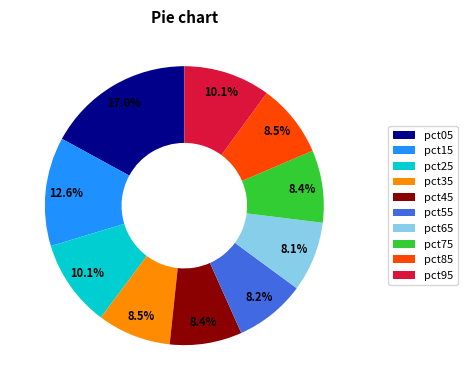

The pct65 slice represents 8% of the pie. True or false?

True